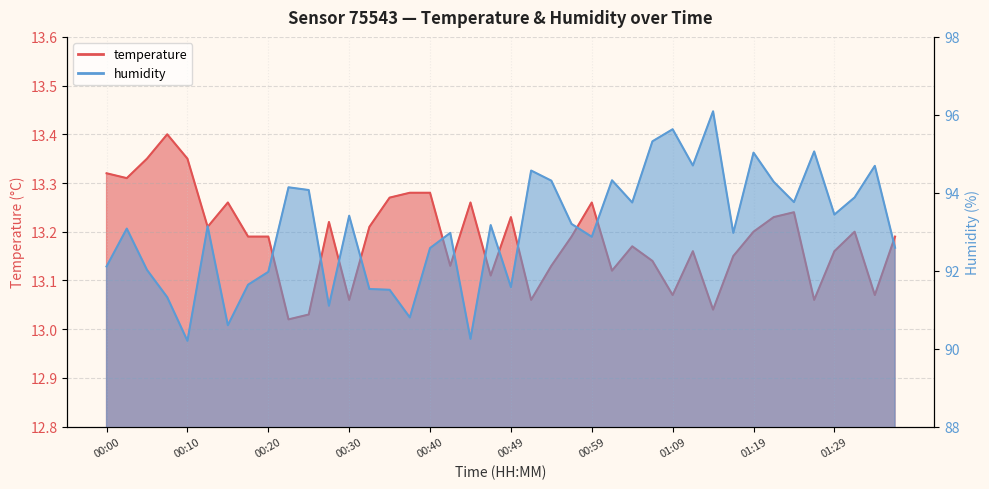

What is the maximum value for temperature?

13.4